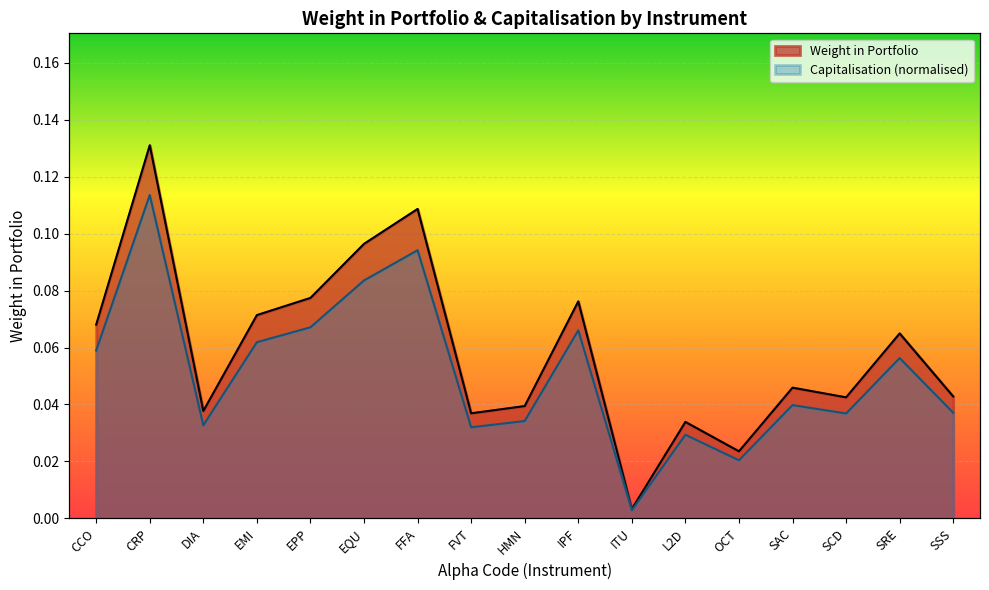

How many interior local peaks does the Weight in Portfolio series have?

6